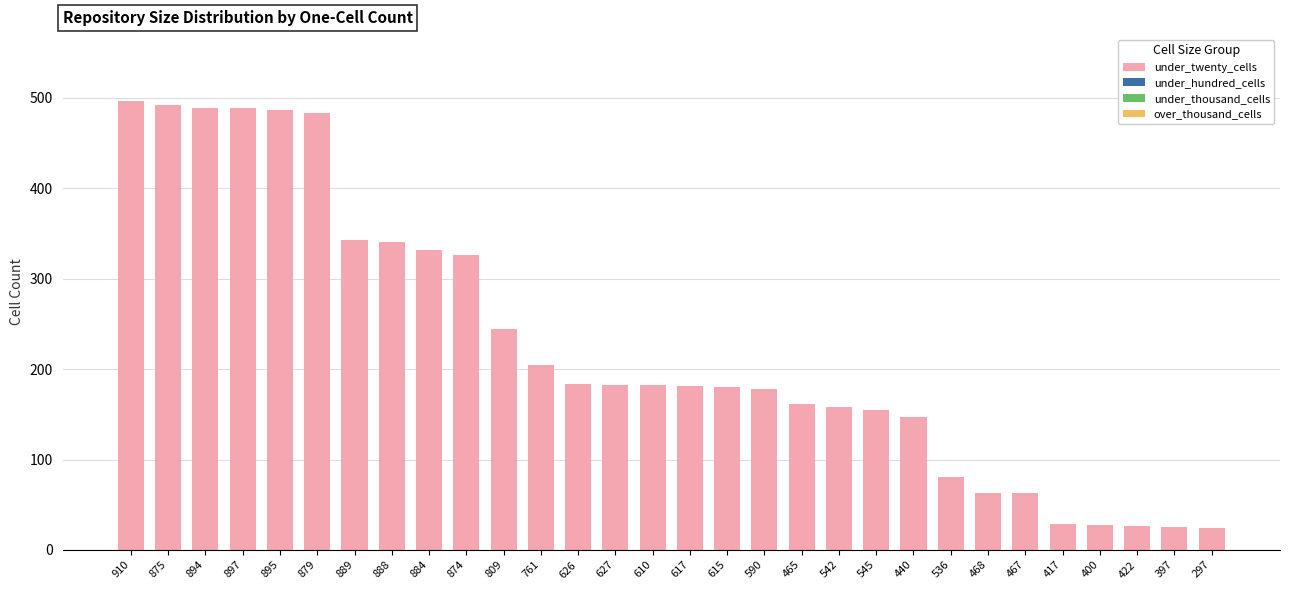

Approximately how many times larger is the value at 465 compared to 894?

0.3